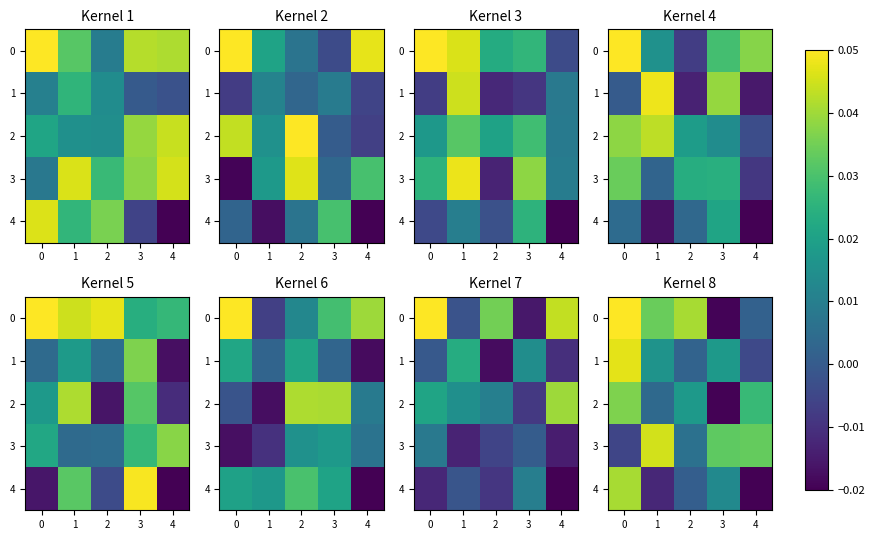

What is the sum of the 0 values at 1 and 0?

0.1